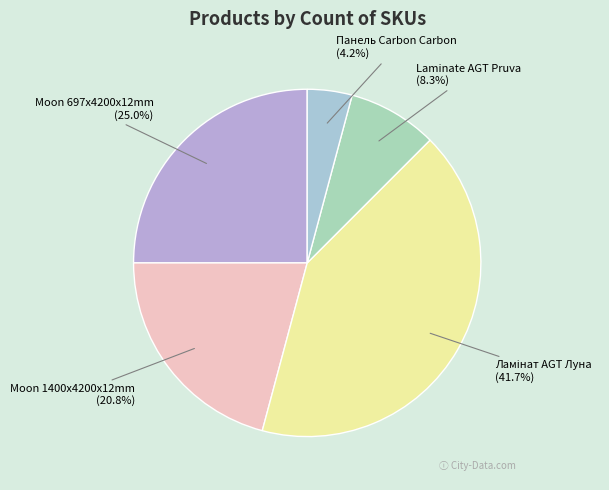

Does any single category account for the majority?

No